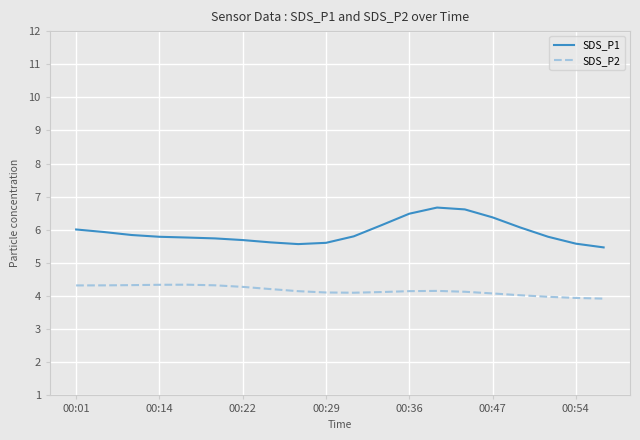

Which series has the largest total across all categories?

SDS_P1